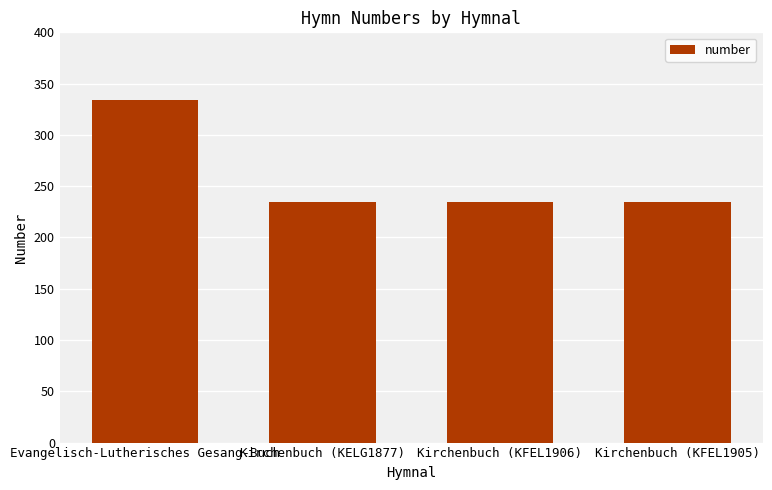

Reading left to right, extract all data points from this chart.

Evangelisch-Lutherisches Gesang-Buch=334	Kirchenbuch (KELG1877)=235	Kirchenbuch (KFEL1906)=235	Kirchenbuch (KFEL1905)=235